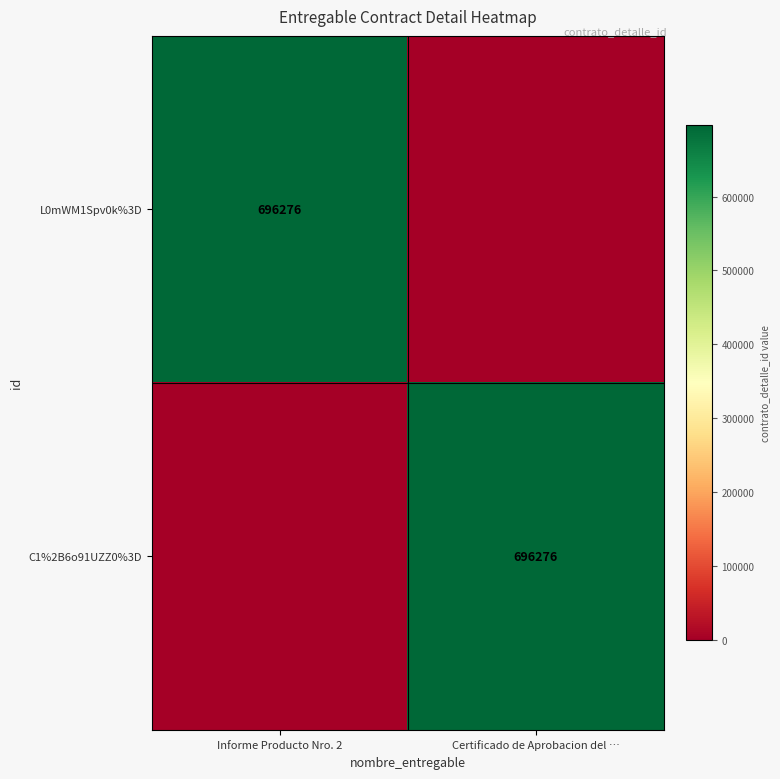

The value of L0mWM1Spv0k%3D at Informe Producto Nro. 2 is 696276. True or false?

True